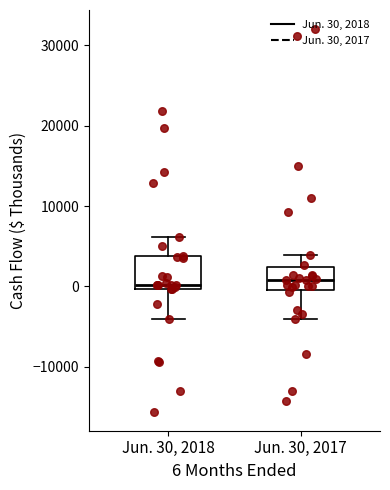

Comparing the boxes themselves (not the whiskers), which one is the tallest?

Jun. 30, 2018